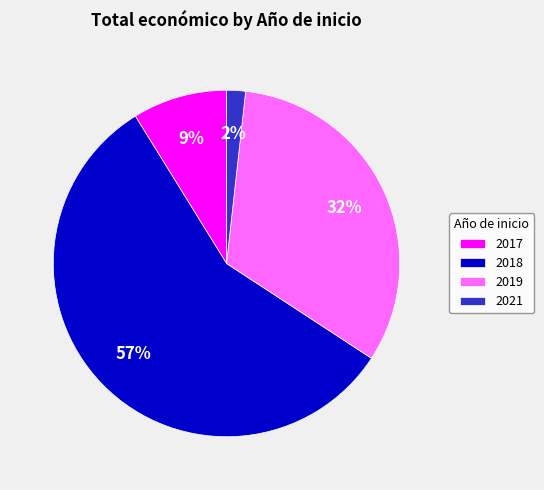

Which category has the smallest portion of the pie?

2021